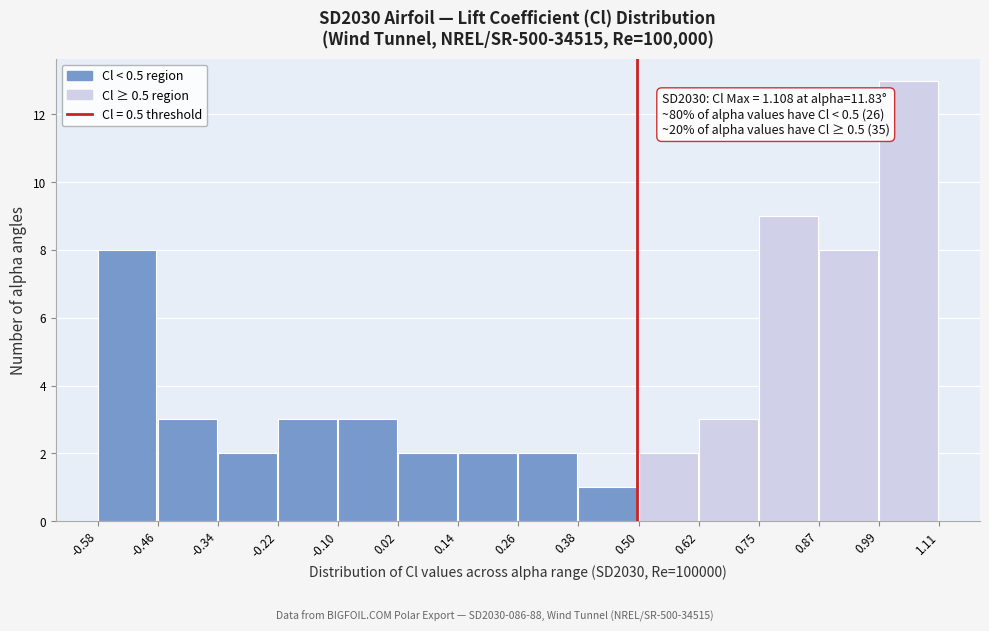

Over which range of the x-axis is the bar tallest?

0.99 to 1.11